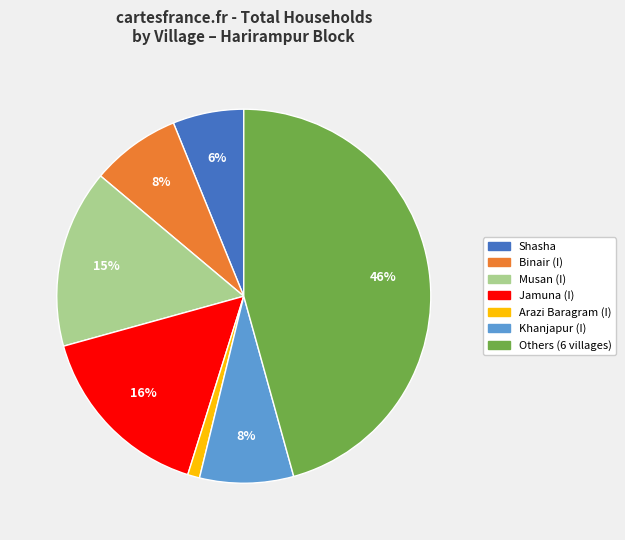

How many slices are in this pie chart?

7